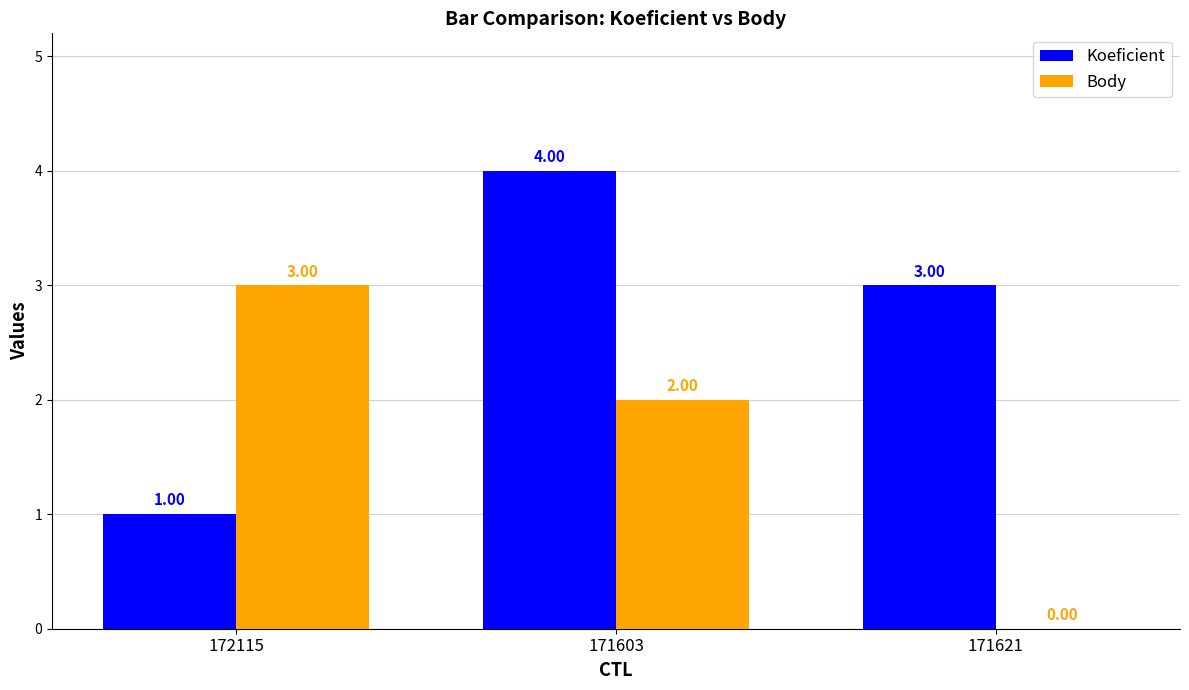

How many groups of bars are there?

3